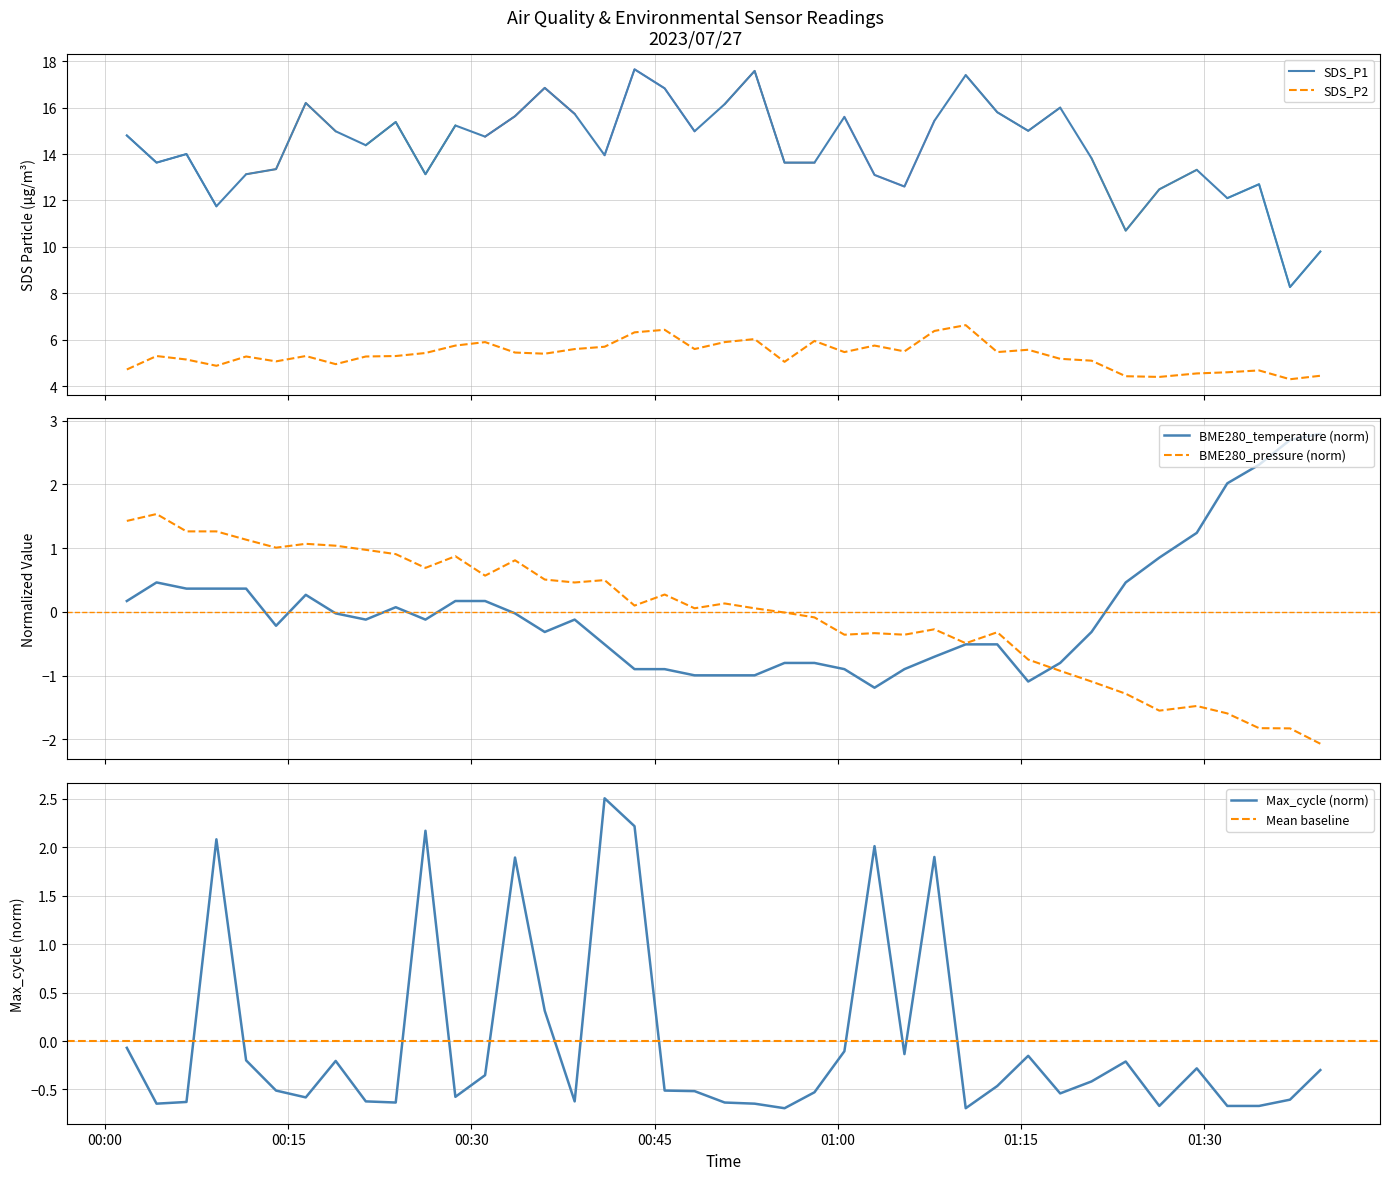

How many interior local valleys does the BME280_pressure series have?

10